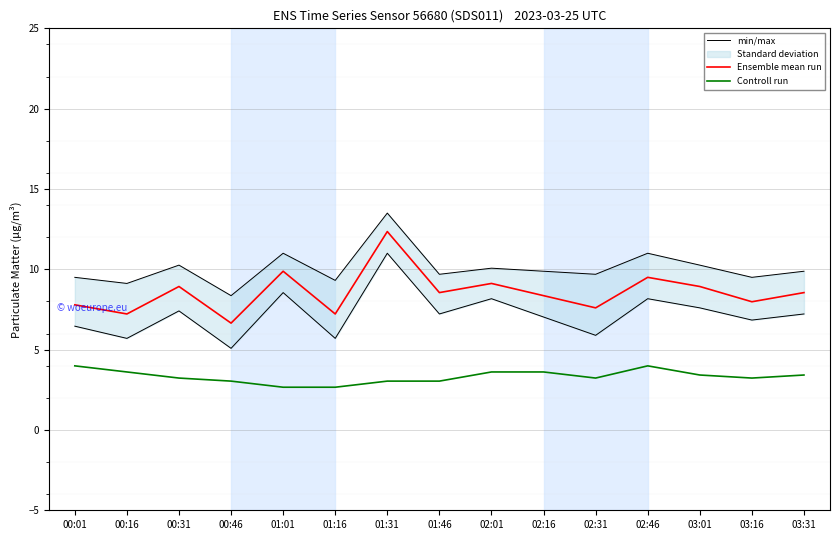

Rank the series by their maximum value, from lowest to highest.

Controll run, Ensemble mean run, min/max